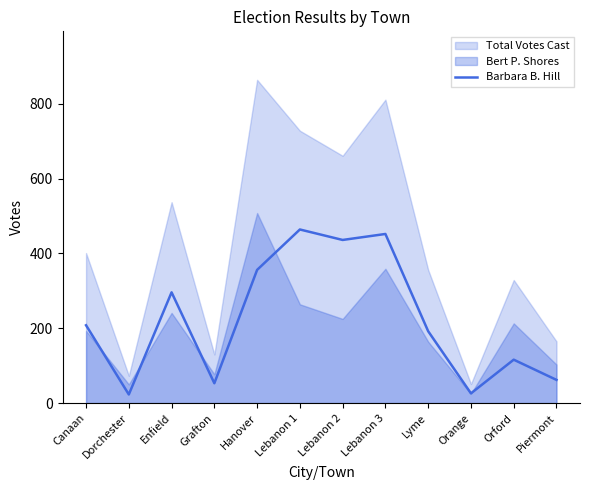

What is the maximum value for Barbara B. Hill?

464